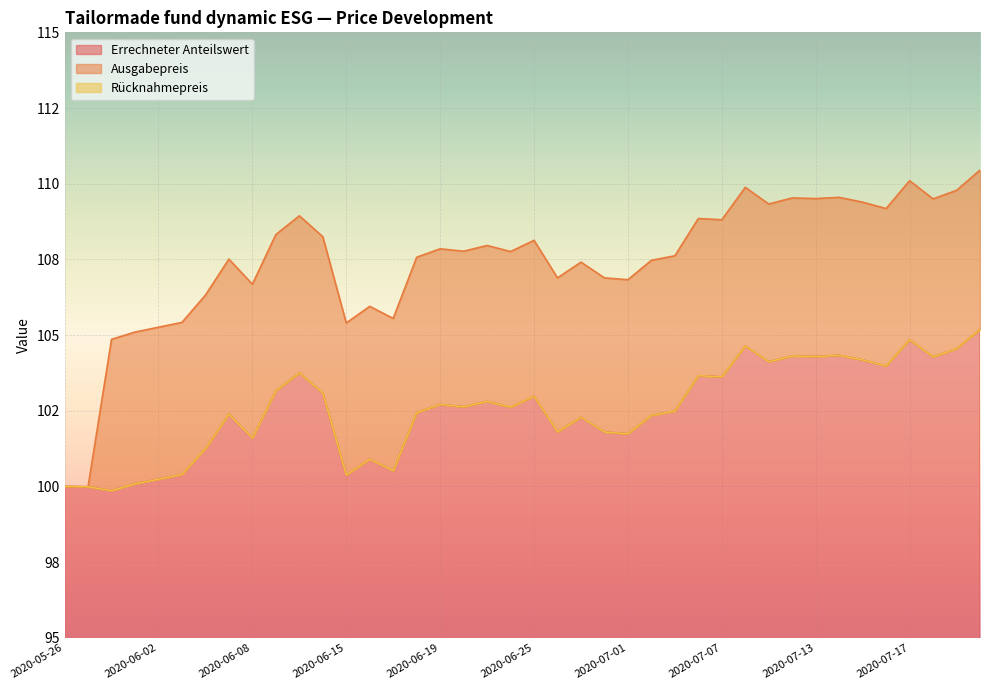

Reading left to right, transcribe all the data shown in this chart.

Errechneter Anteilswert: 100.0	100.0	99.9	100.1	100.2	100.4	101.2	102.4	101.6	103.2	103.8	103.1	100.4	100.9	100.5	102.4	102.7	102.6	102.8	102.6	103.0	101.8	102.3	101.8	101.7	102.3	102.5	103.7	103.6	104.6	104.1	104.3	104.3	104.3	104.2	104.0	104.8	104.3	104.5	105.2
Ausgabepreis: 100.0	100.0	104.9	105.1	105.3	105.4	106.3	107.5	106.7	108.3	108.9	108.2	105.4	106.0	105.5	107.6	107.8	107.8	108.0	107.8	108.1	106.9	107.4	106.9	106.8	107.5	107.6	108.8	108.8	109.9	109.3	109.5	109.5	109.5	109.4	109.2	110.1	109.5	109.8	110.5
Rücknahmepreis: 100.0	100.0	99.9	100.1	100.2	100.4	101.2	102.4	101.6	103.2	103.8	103.1	100.4	100.9	100.5	102.4	102.7	102.6	102.8	102.6	103.0	101.8	102.3	101.8	101.7	102.3	102.5	103.7	103.6	104.6	104.1	104.3	104.3	104.3	104.2	104.0	104.8	104.3	104.5	105.2